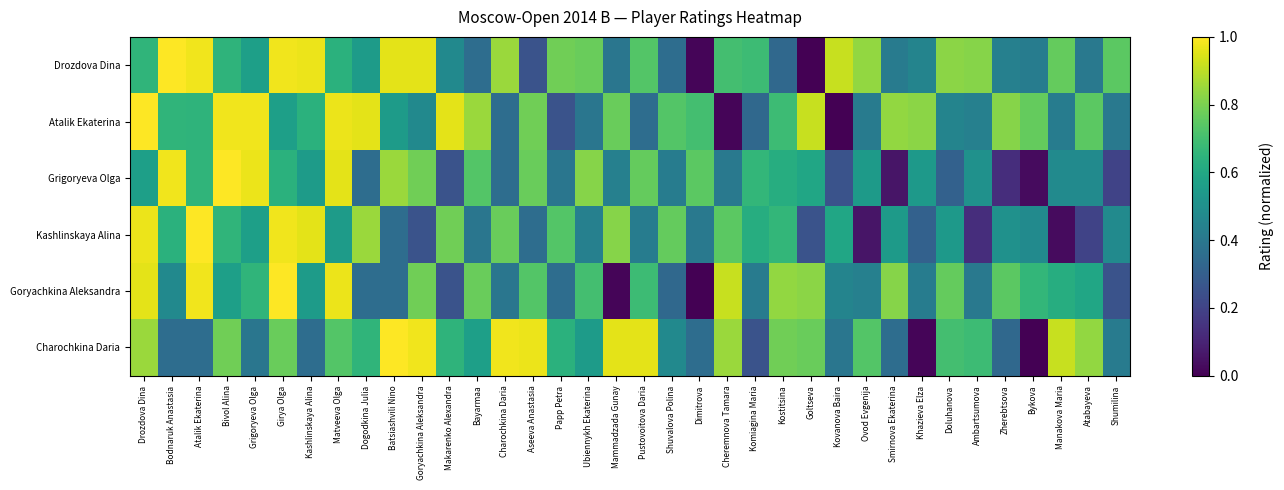

What is the difference between the highest and lowest values at Ubiennykh Ekaterina?

0.4